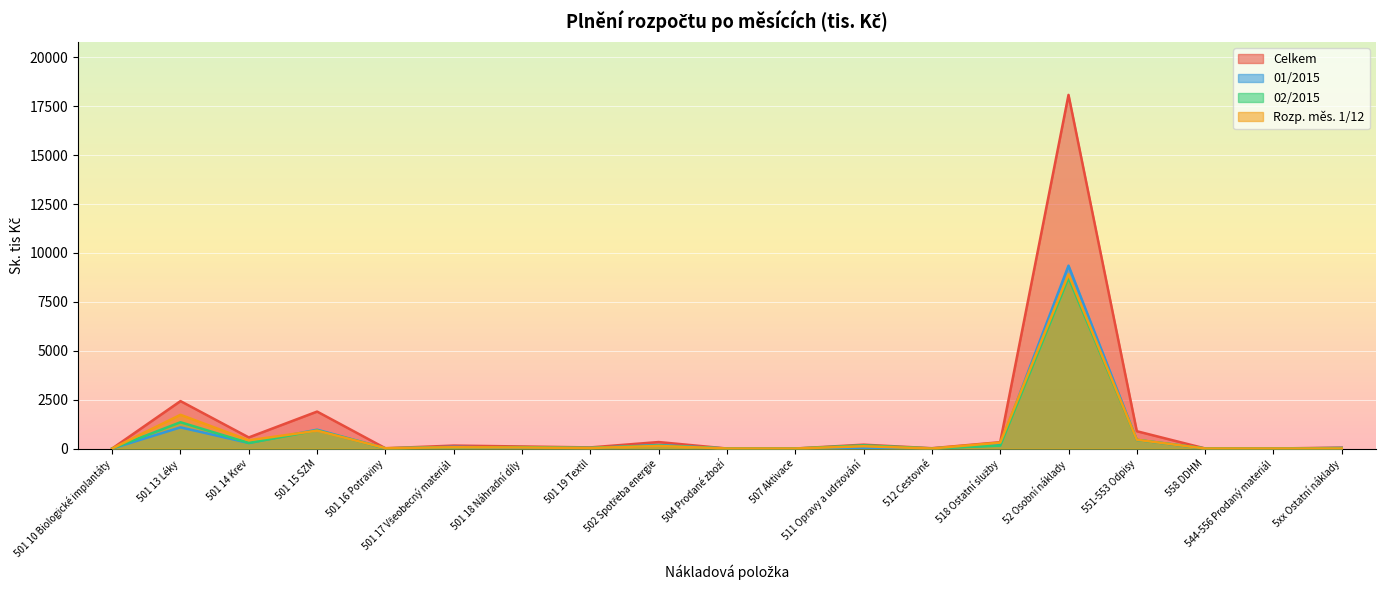

True or false: 01/2015 and Celkem cross at least once.

False